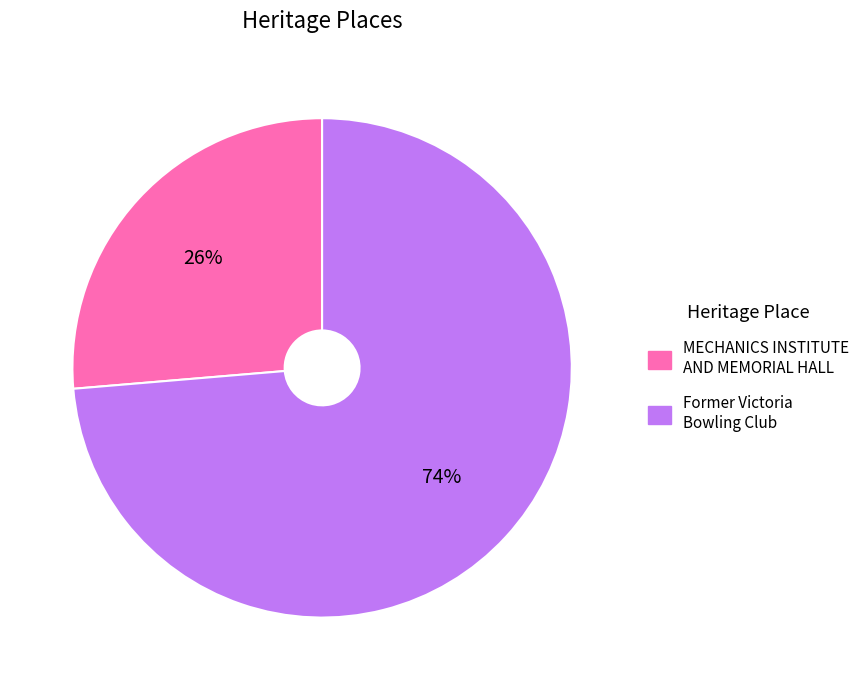

Do MECHANICS INSTITUTE AND MEMORIAL HALL and Former Victoria Bowling Club together represent more than half of the pie?

Yes